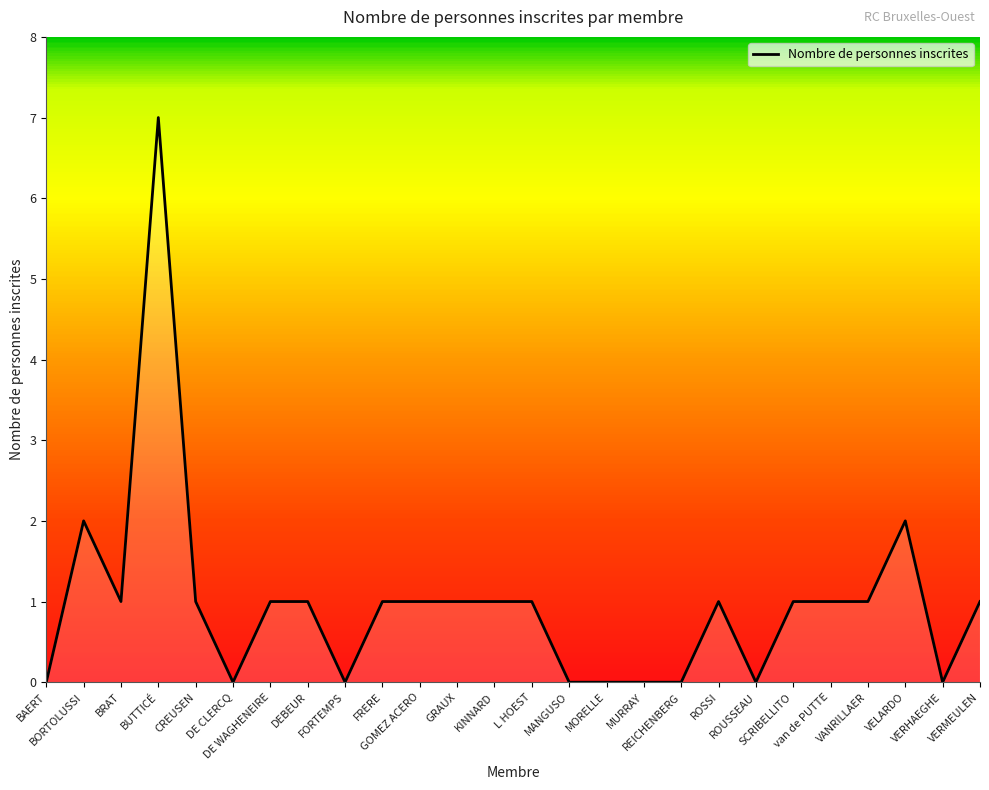

How many positive values are there?

17